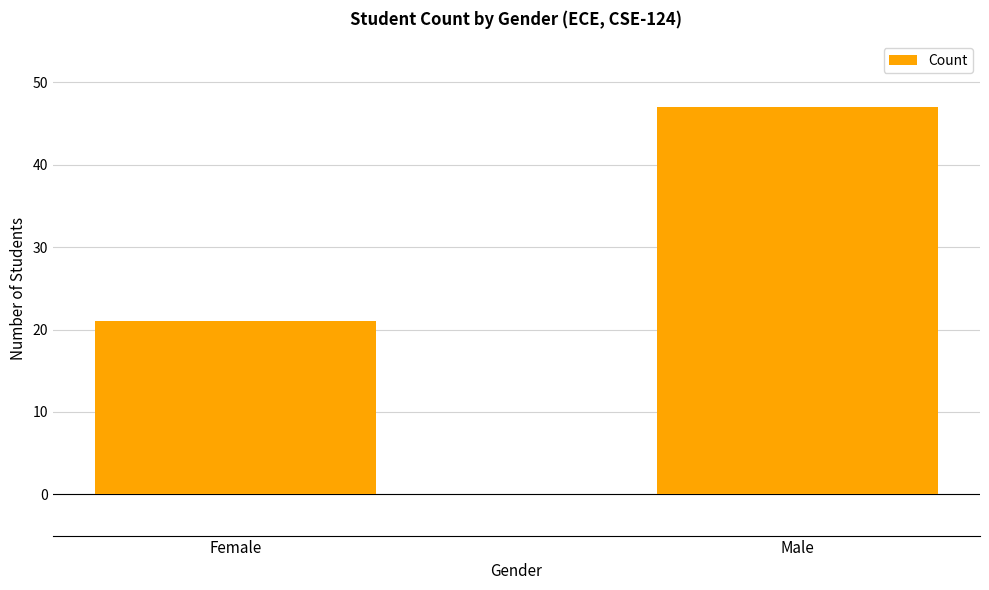

What is the label of the 2nd bar from the right?

Female